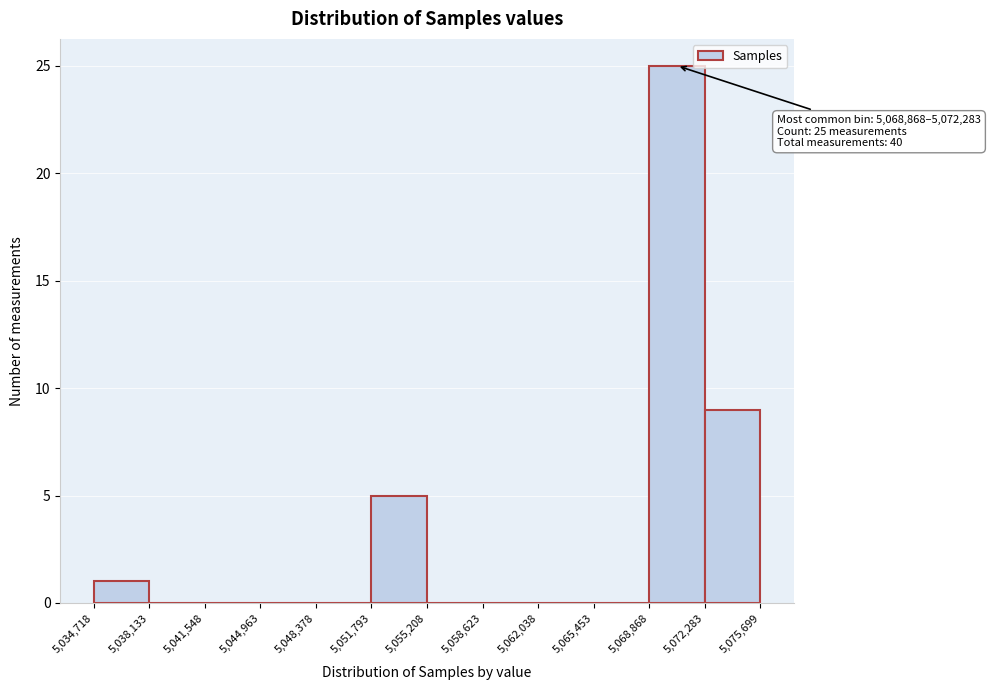

Over which range of the x-axis is the bar tallest?

5,068,868 to 5,072,283